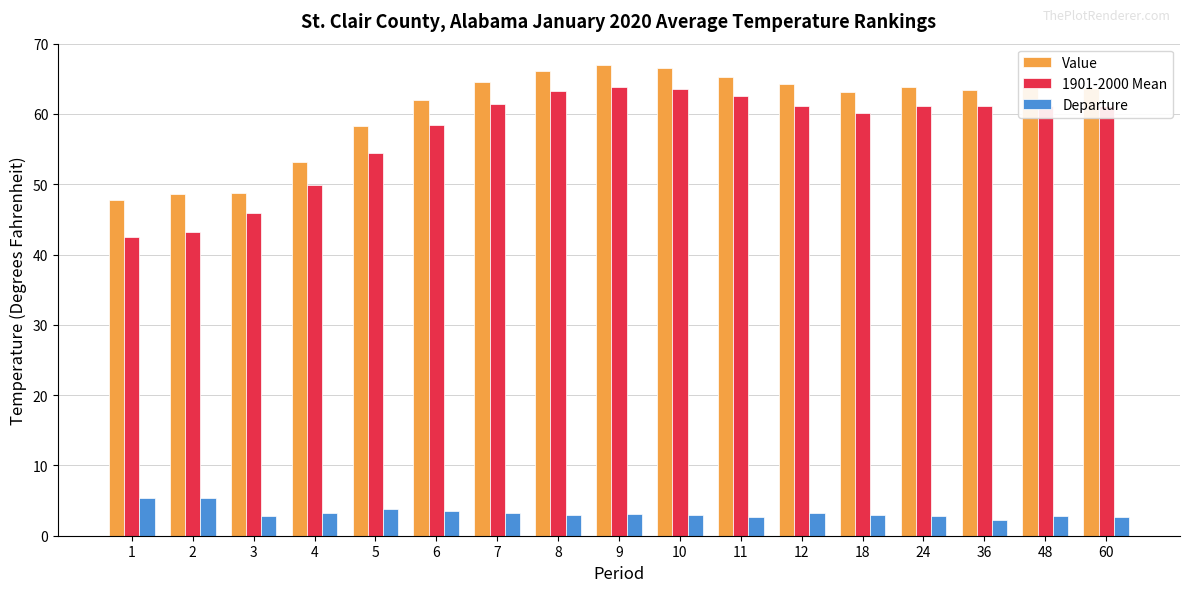

List the series in order of their peak value, highest first.

Value, 1901-2000 Mean, Departure